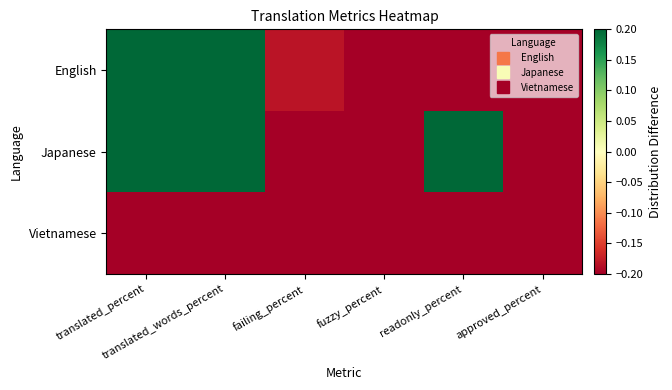

At which category is the sum across all series the highest?

translated_percent